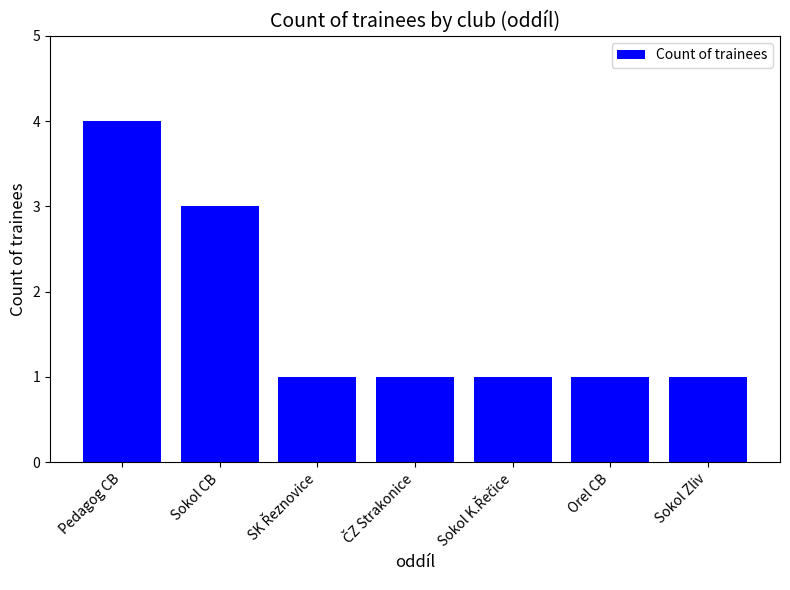

What is the greatest value displayed?

4